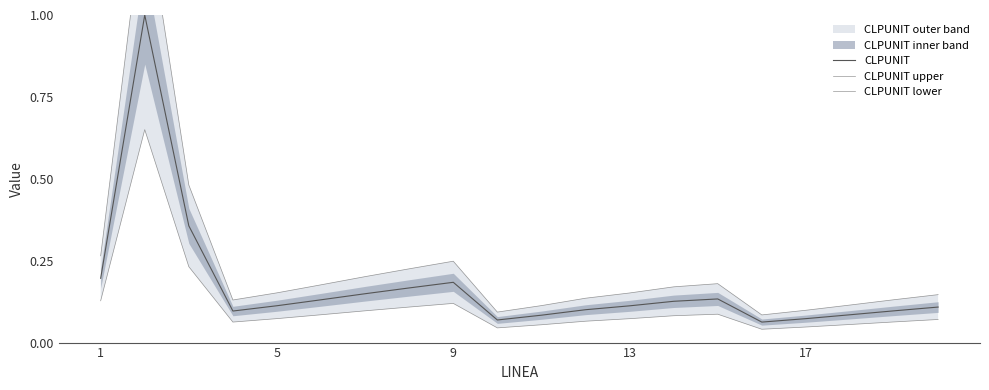

Reading right to left, transcribe all the data shown in this chart.

CLPUNIT: 0.1	0.1	0.1	0.1	0.1	0.1	0.1	0.1	0.1	0.1	0.1	0.2	0.2	0.1	0.1	0.1	0.1	0.4	1.0	0.2
CLPUNIT upper: 0.1	0.1	0.1	0.1	0.1	0.2	0.2	0.2	0.1	0.1	0.1	0.2	0.2	0.2	0.2	0.2	0.1	0.5	1.4	0.3
CLPUNIT lower: 0.1	0.1	0.1	0.0	0.0	0.1	0.1	0.1	0.1	0.1	0.0	0.1	0.1	0.1	0.1	0.1	0.1	0.2	0.7	0.1